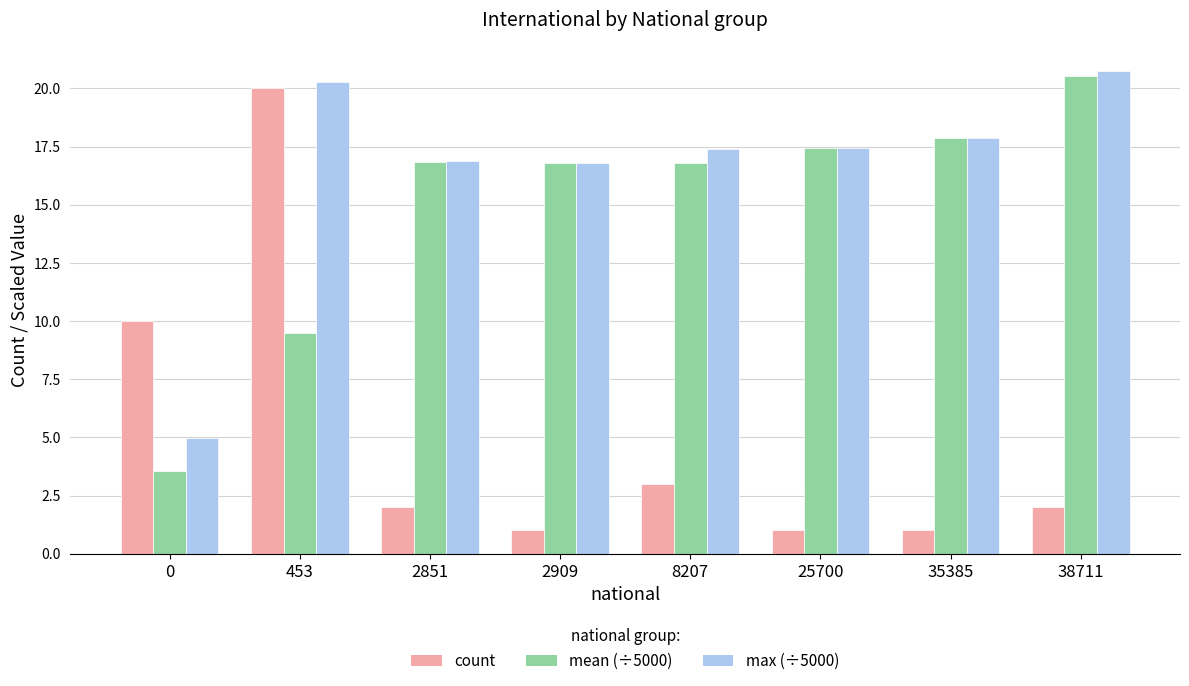

At which category does the chart reach its peak across all series?

38711